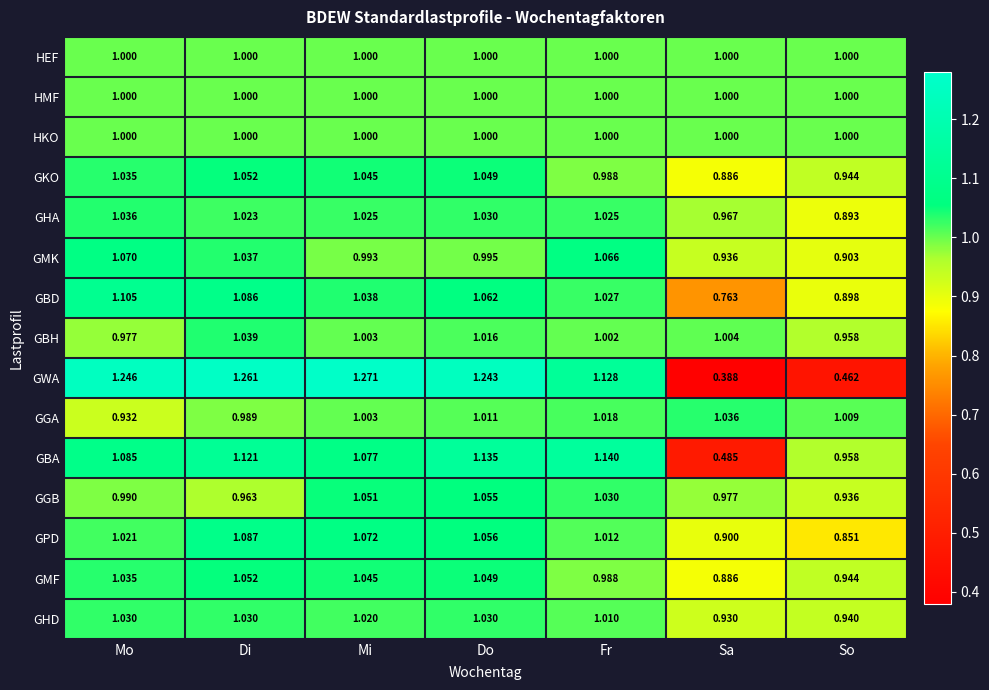

Which series has the largest range (max minus min)?

GWA